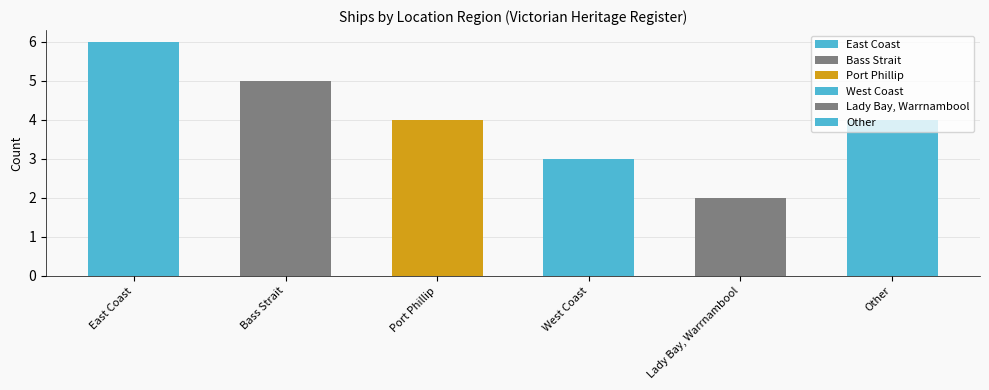

The chart shows a value of 3 at Bass Strait. True or false?

False